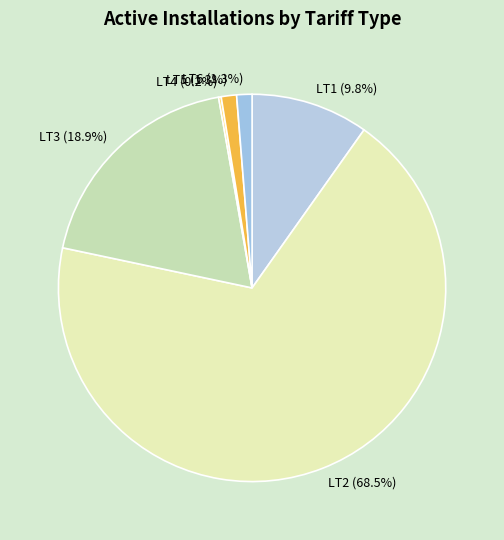

Do LT2 (68.5%) and LT5 (1.3%) together represent more than half of the pie?

Yes